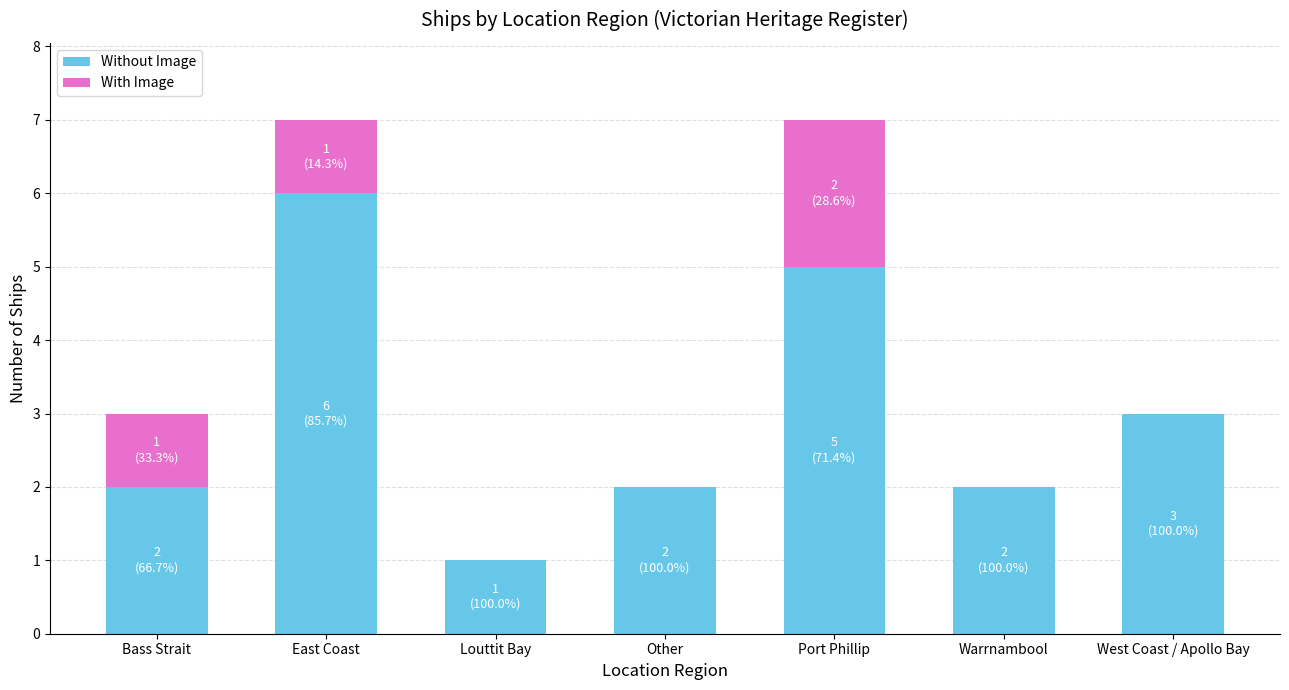

What is the approximate value of Without Image at East Coast?

6